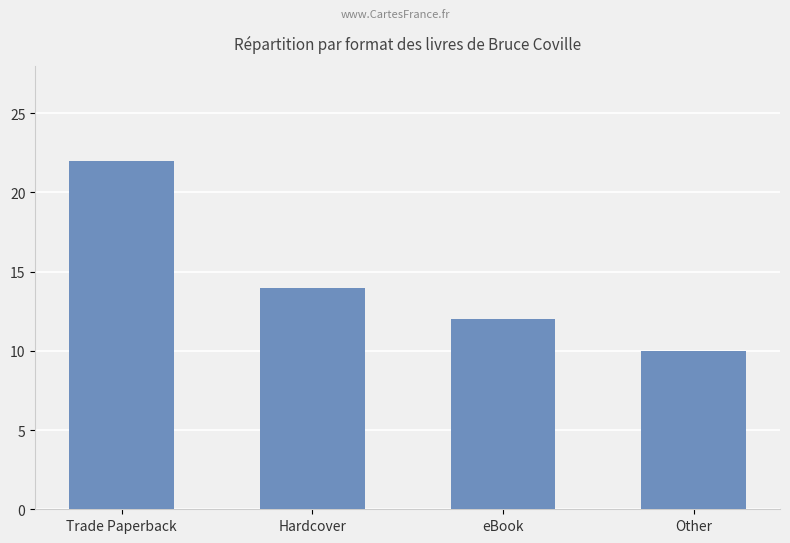

What is the ratio of the value at Other to the value at Hardcover?

0.7